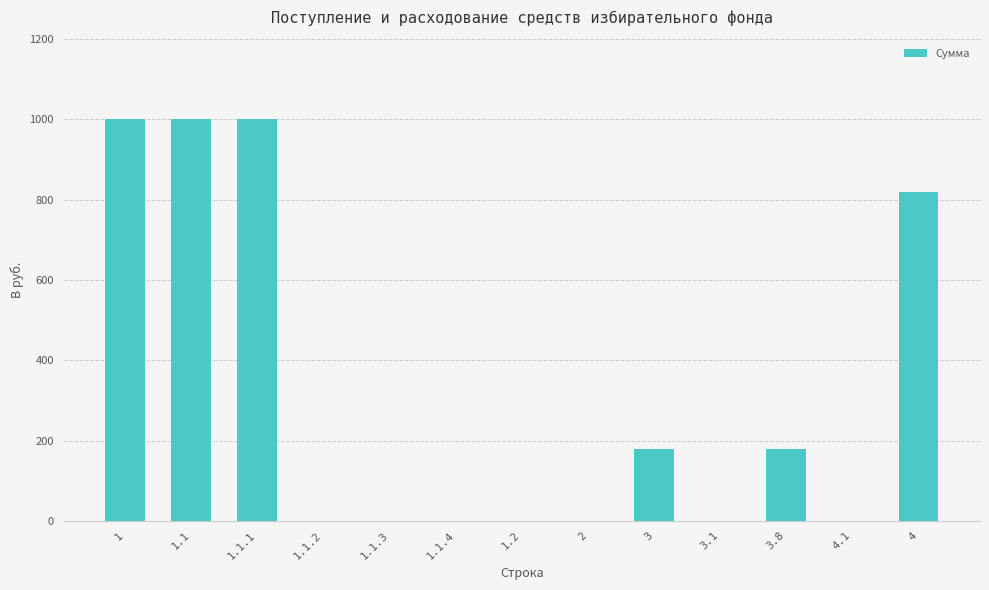

What is the maximum value shown in the chart?

1000